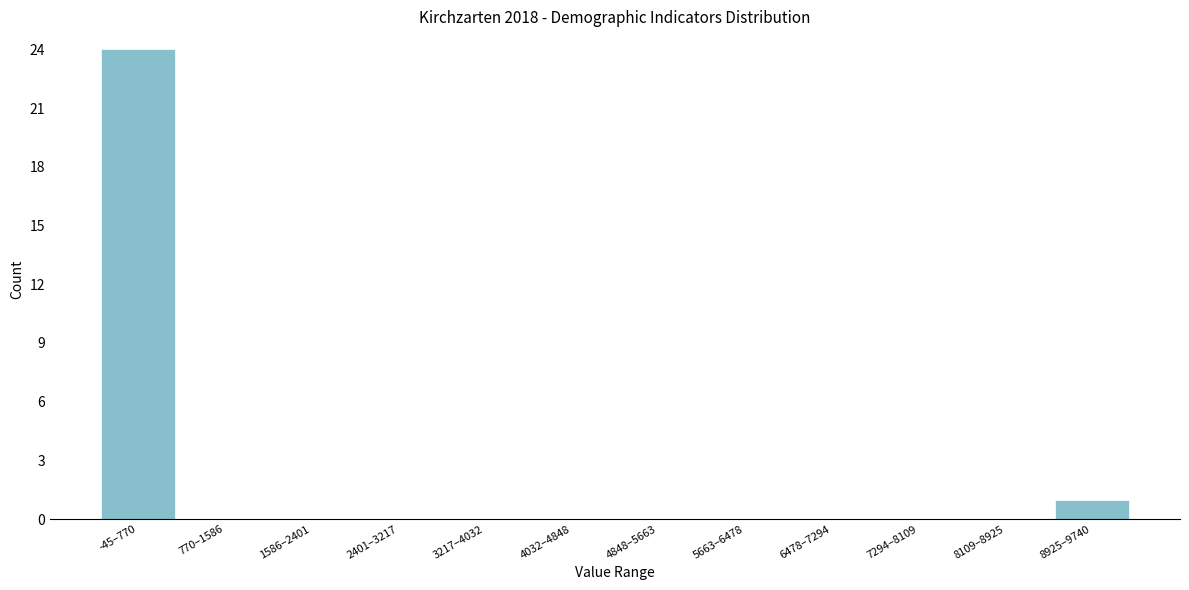

Reading left to right, transcribe all the data shown in this chart.

-45–770=24	770–1586=0	1586–2401=0	2401–3217=0	3217–4032=0	4032–4848=0	4848–5663=0	5663–6478=0	6478–7294=0	7294–8109=0	8109–8925=0	8925–9740=1